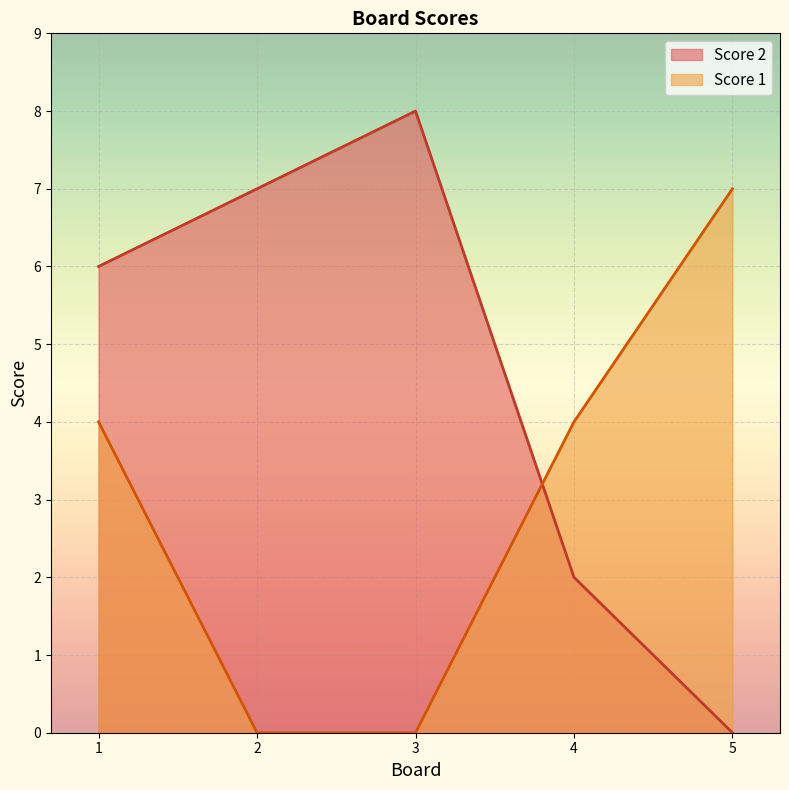

How many data points does each series have?

5